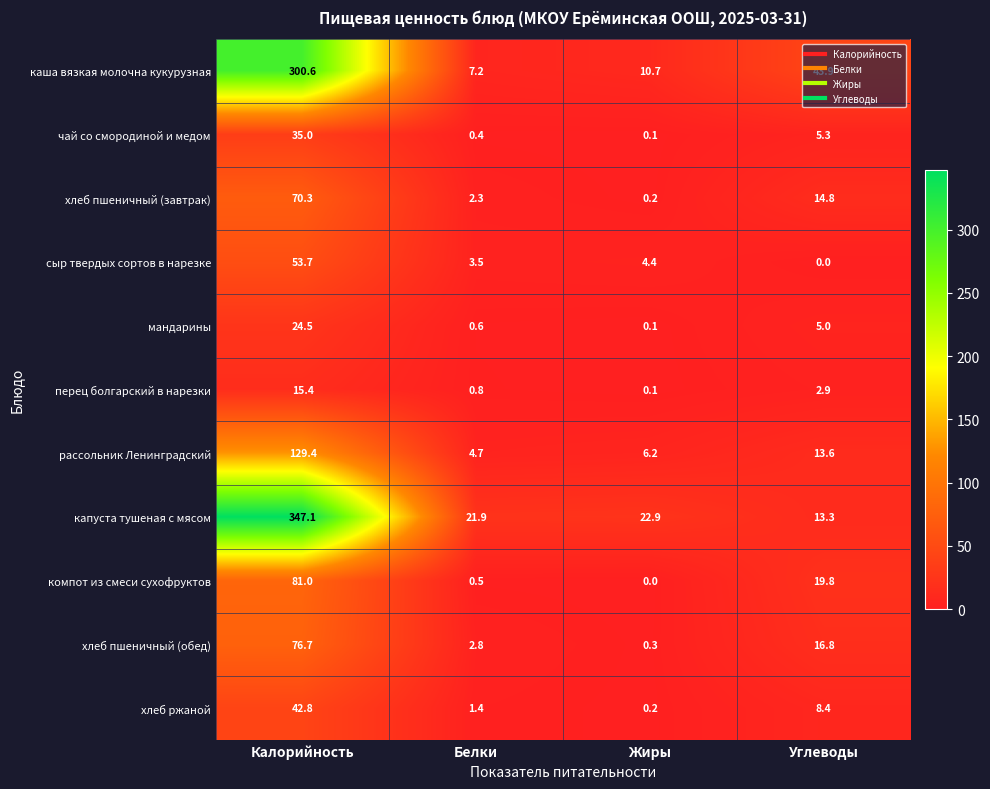

List the series in order of their peak value, highest first.

капуста тушеная с мясом, каша вязкая молочна кукурузная, рассольник Ленинградский, компот из смеси сухофруктов, хлеб пшеничный (обед), хлеб пшеничный (завтрак), сыр твердых сортов в нарезке, хлеб ржаной, чай со смородиной и медом, мандарины, перец болгарский в нарезки